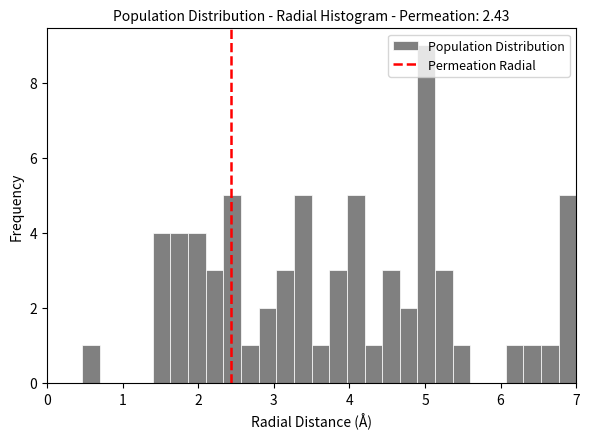

Read against the x-axis, roughly where is the centre of the tallest bar?

5.0